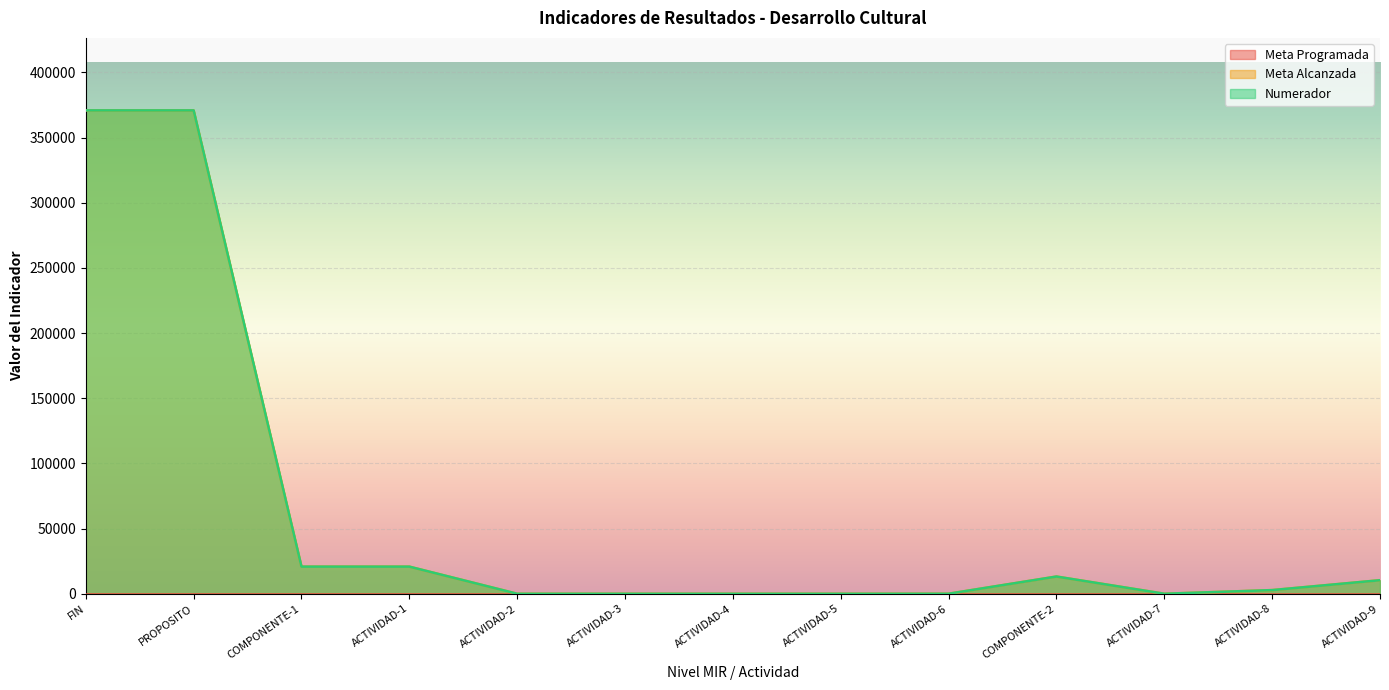

True or false: Meta Alcanzada and Numerador intersect in this chart.

False